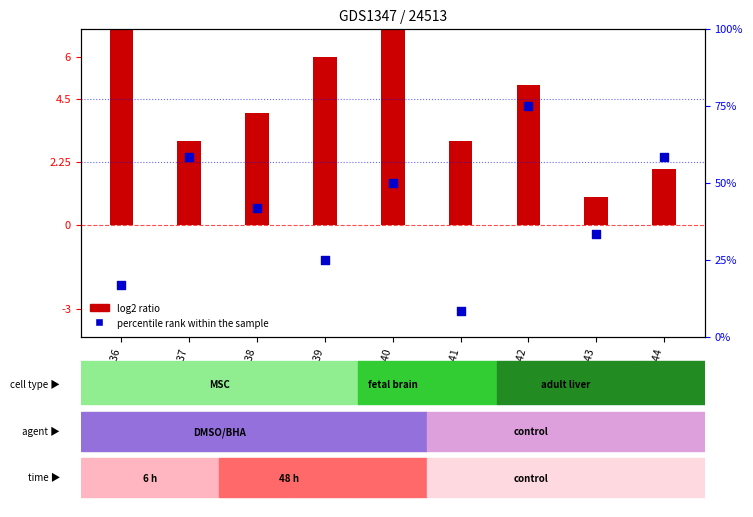

Which series has the largest total across all categories?

percentile rank within the sample